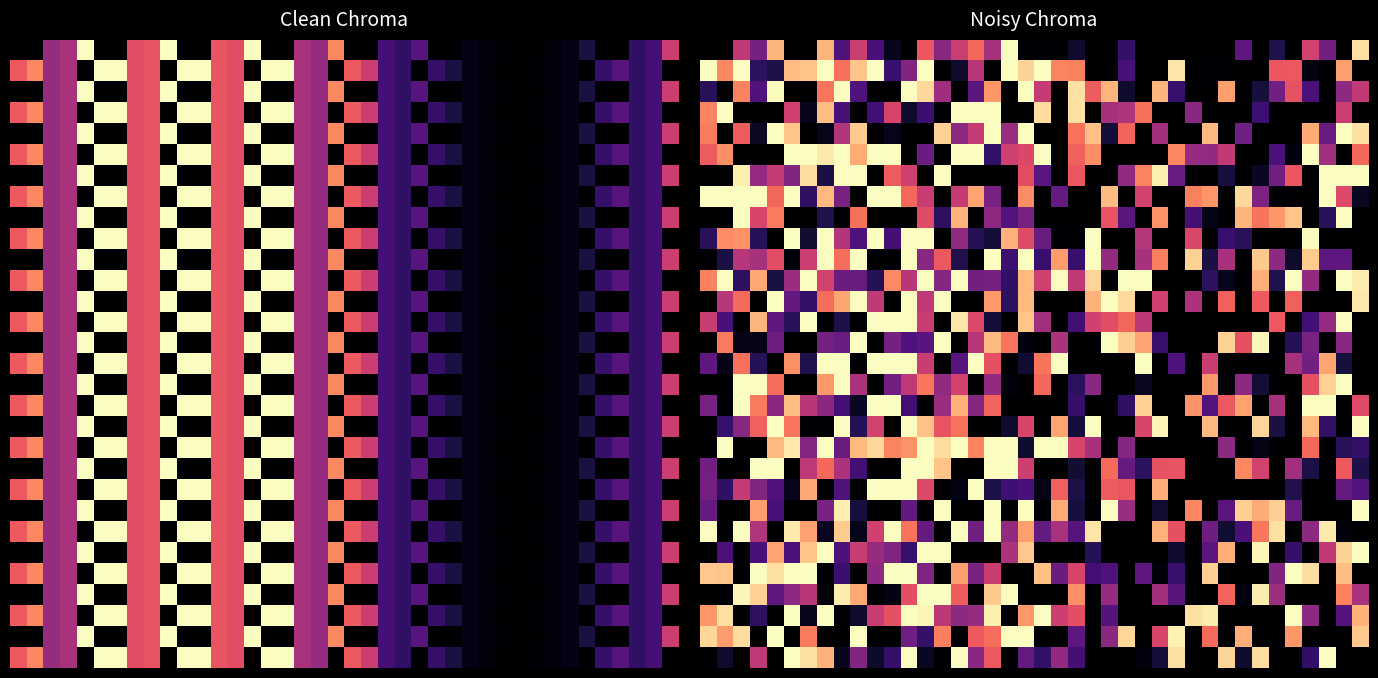

How many data points does each series have?

40